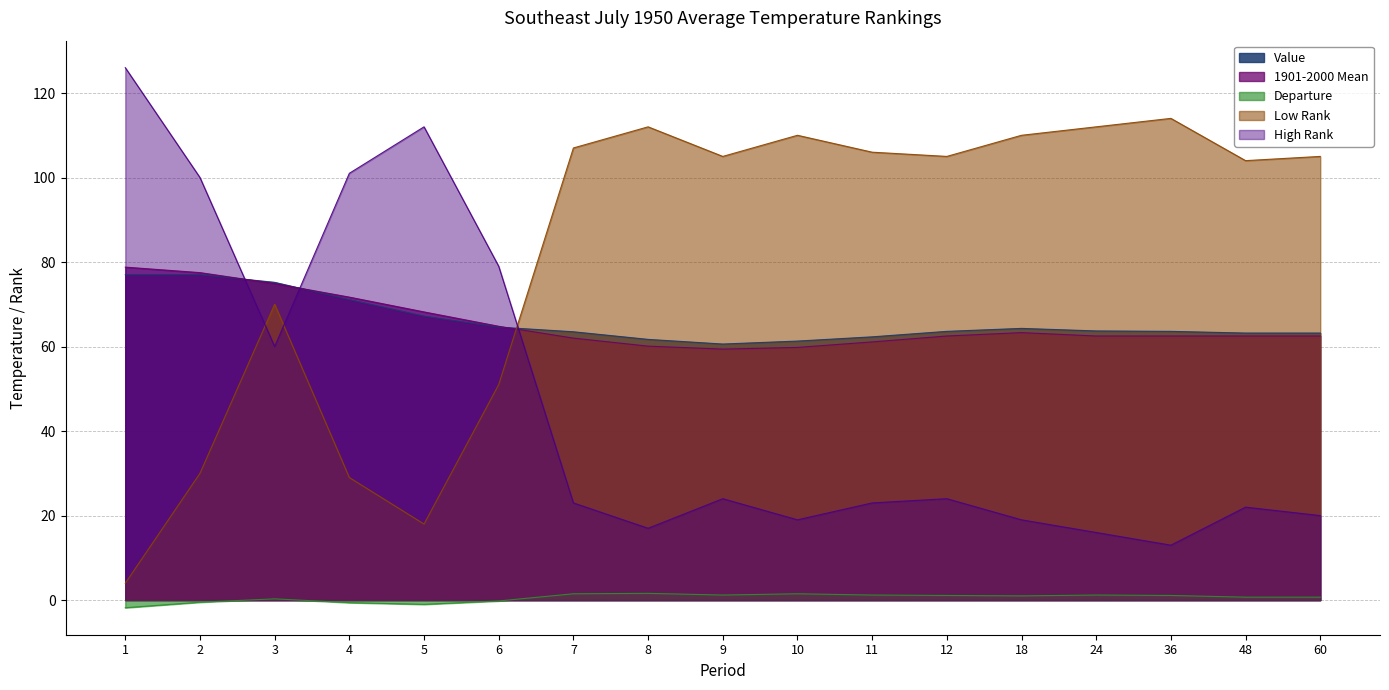

What is the value of the Low Rank point at the 16th from the left?

104.0